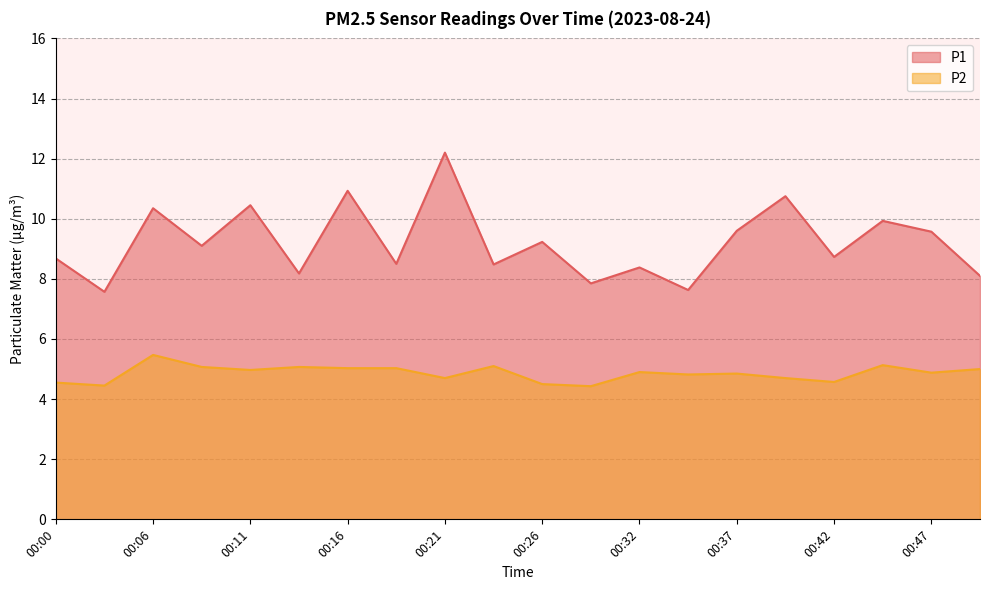

What is the minimum value for P2?

4.4